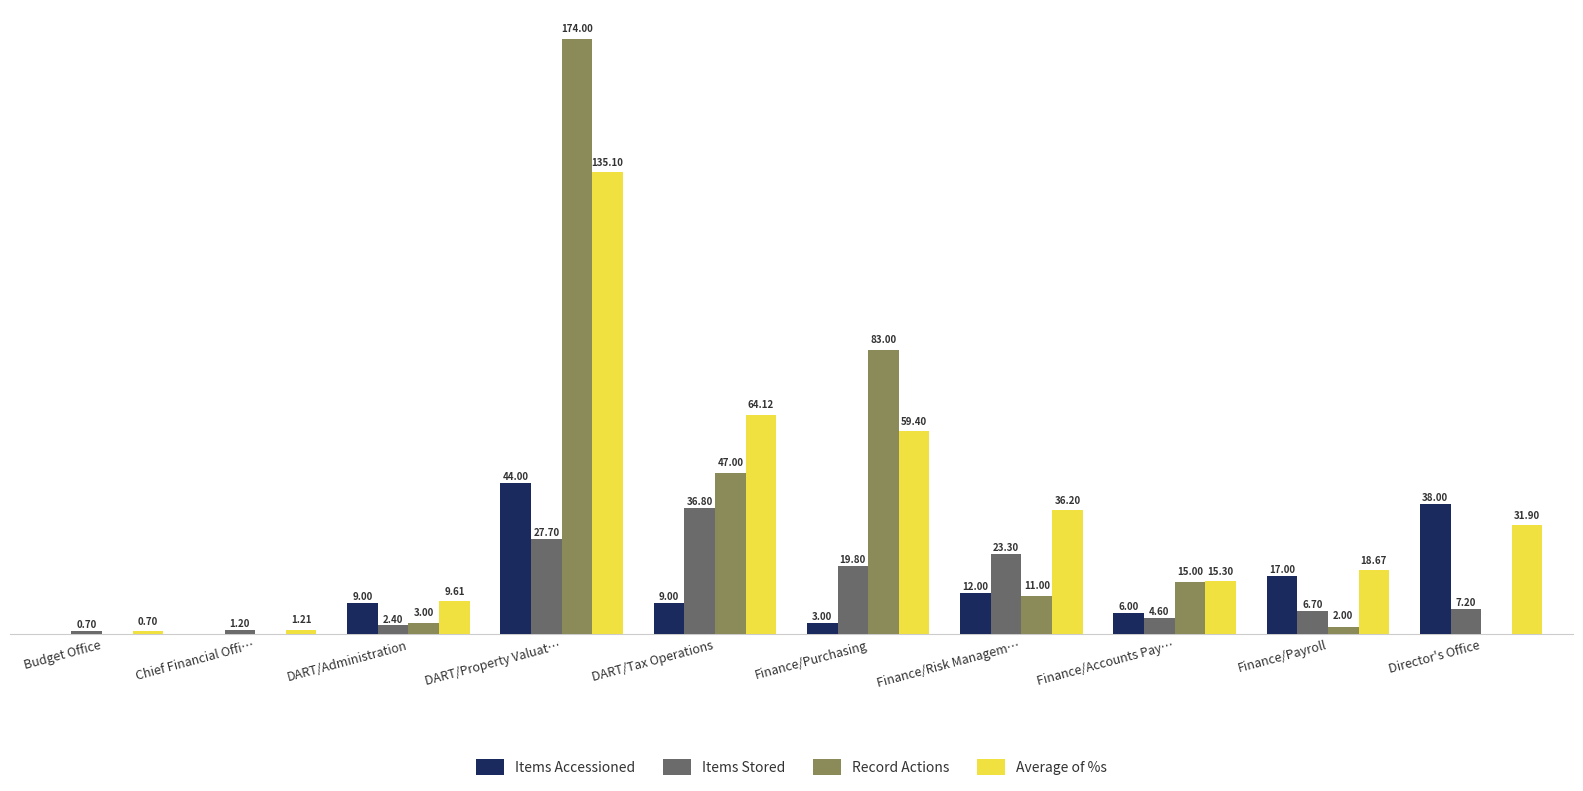

At which label does Items Stored reach its peak?

DART/Tax Operations